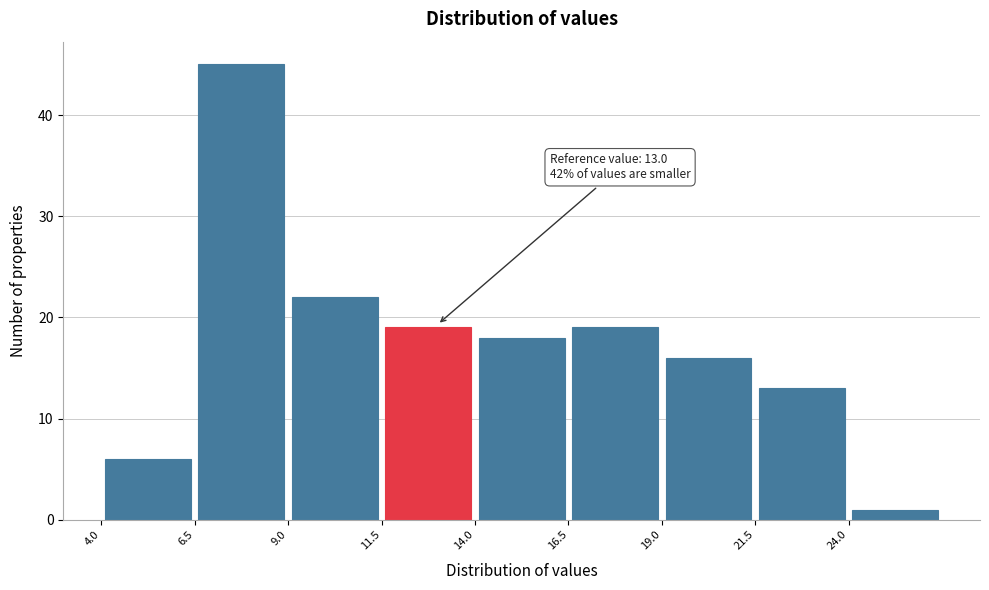

Which range on the x-axis has the tallest bar?

6.5 to 9.0